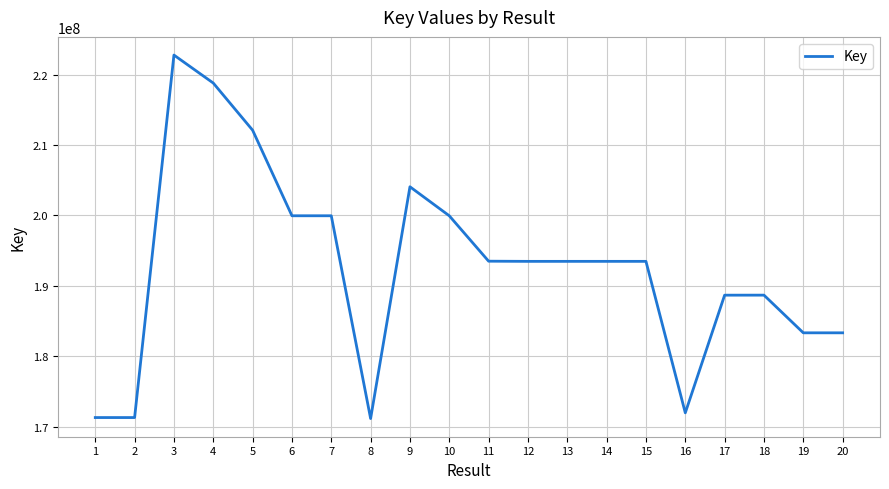

What is the change in value from 8 to 11?

+22361207